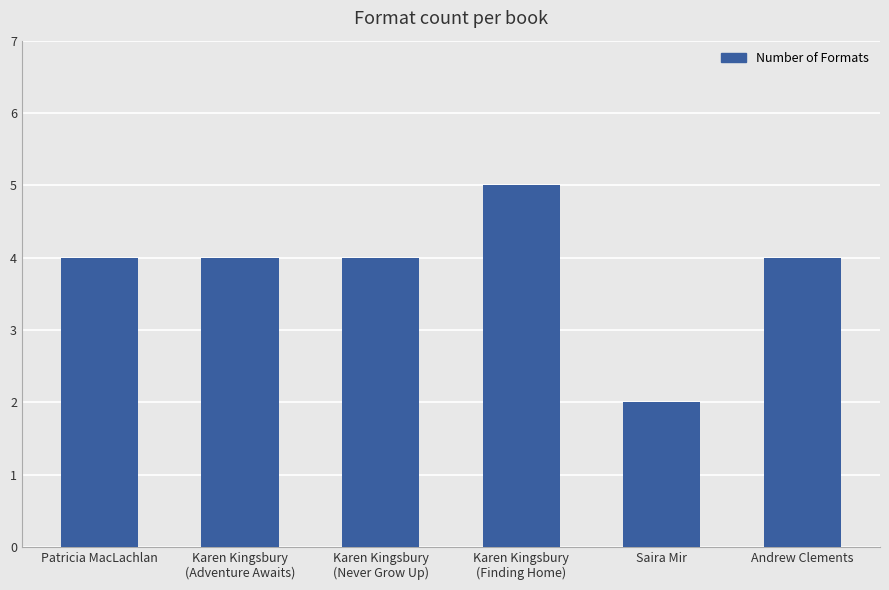

Is it true that the value at Saira Mir is 2?

True